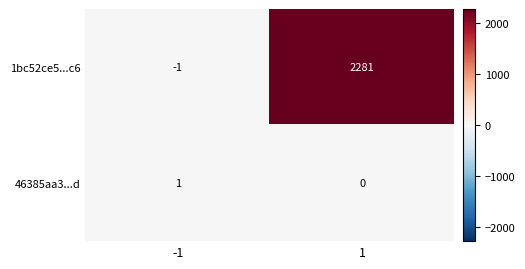

What is the difference between the maximum and minimum values in the 1bc52ce5...c6 series?

2282